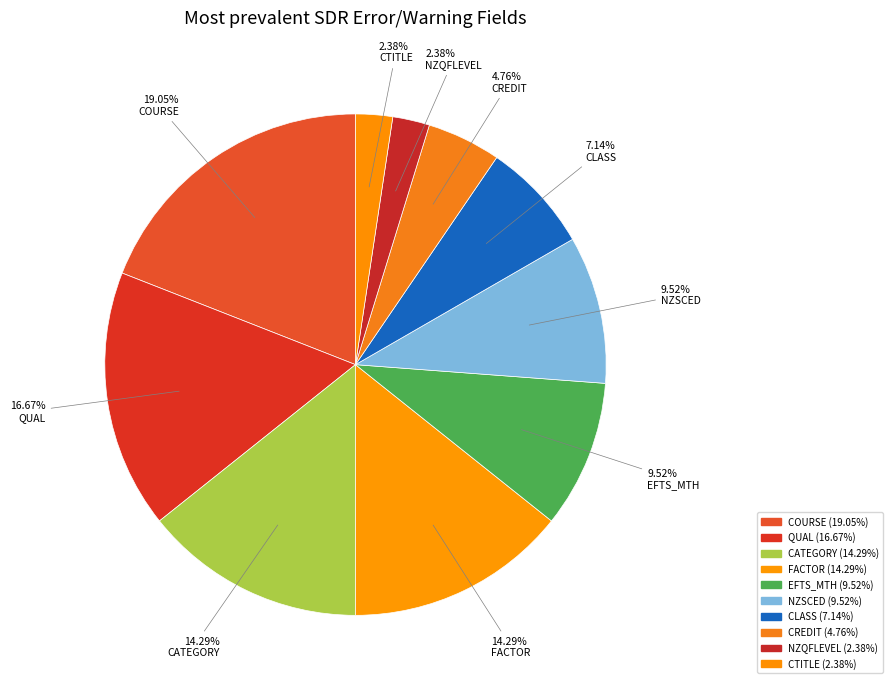

What is the smallest slice in the pie chart?

CTITLE